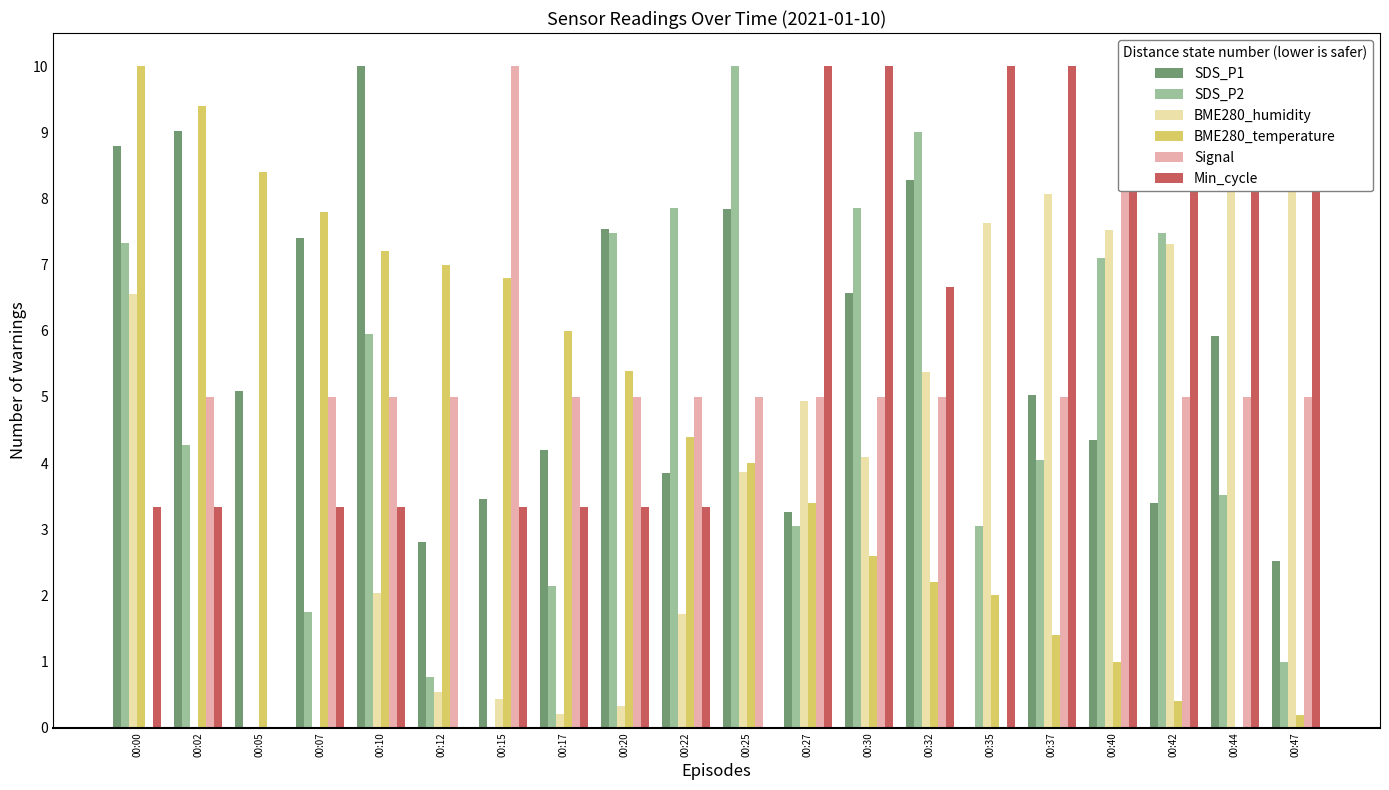

What is the difference between the highest and lowest values at 00:07?

7.8